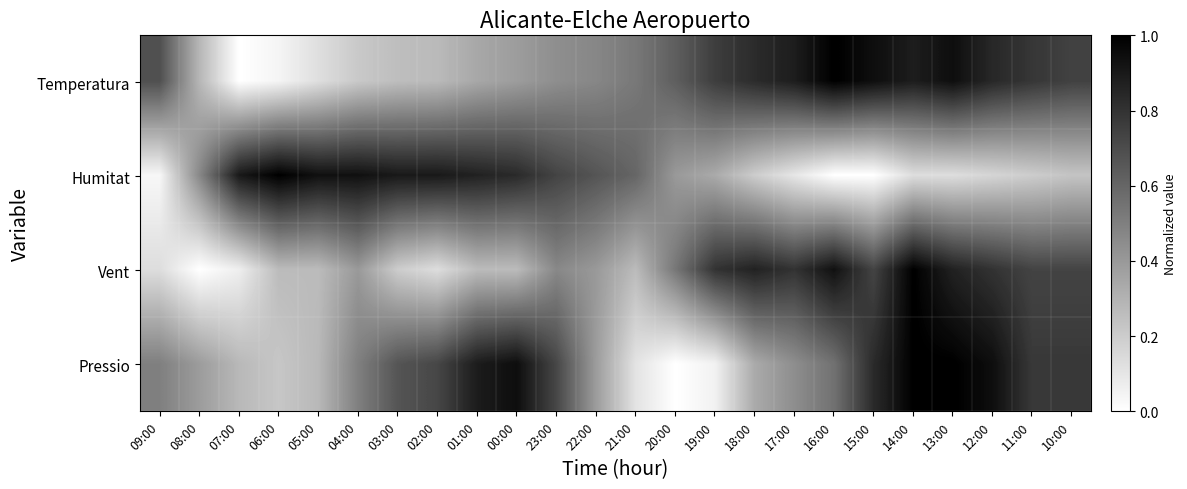

At which category is the sum across all series the highest?

14:00